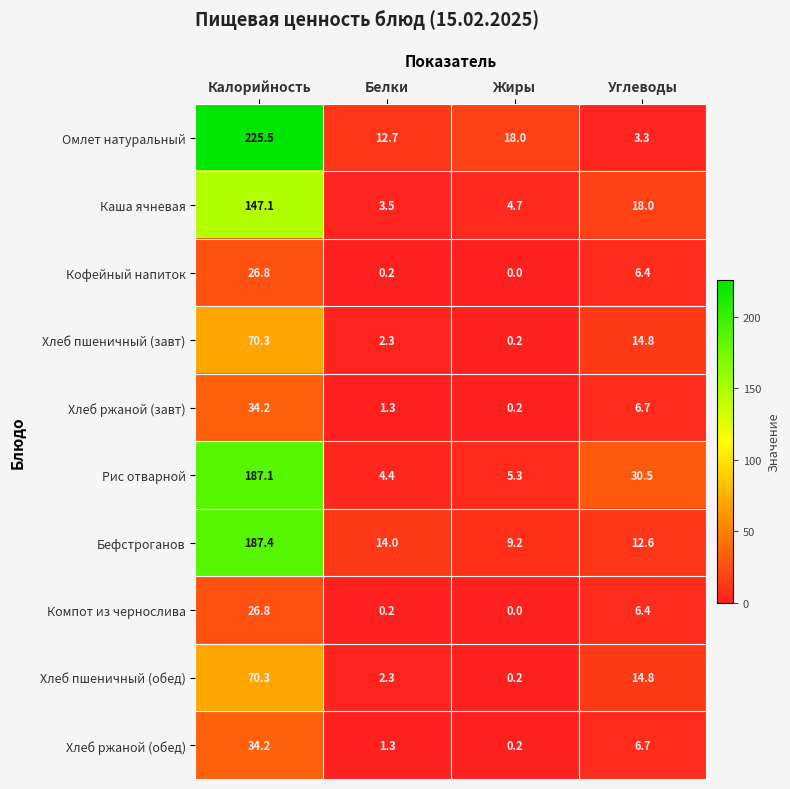

The value of Компот из чернослива at Калорийность is 26.8. True or false?

True